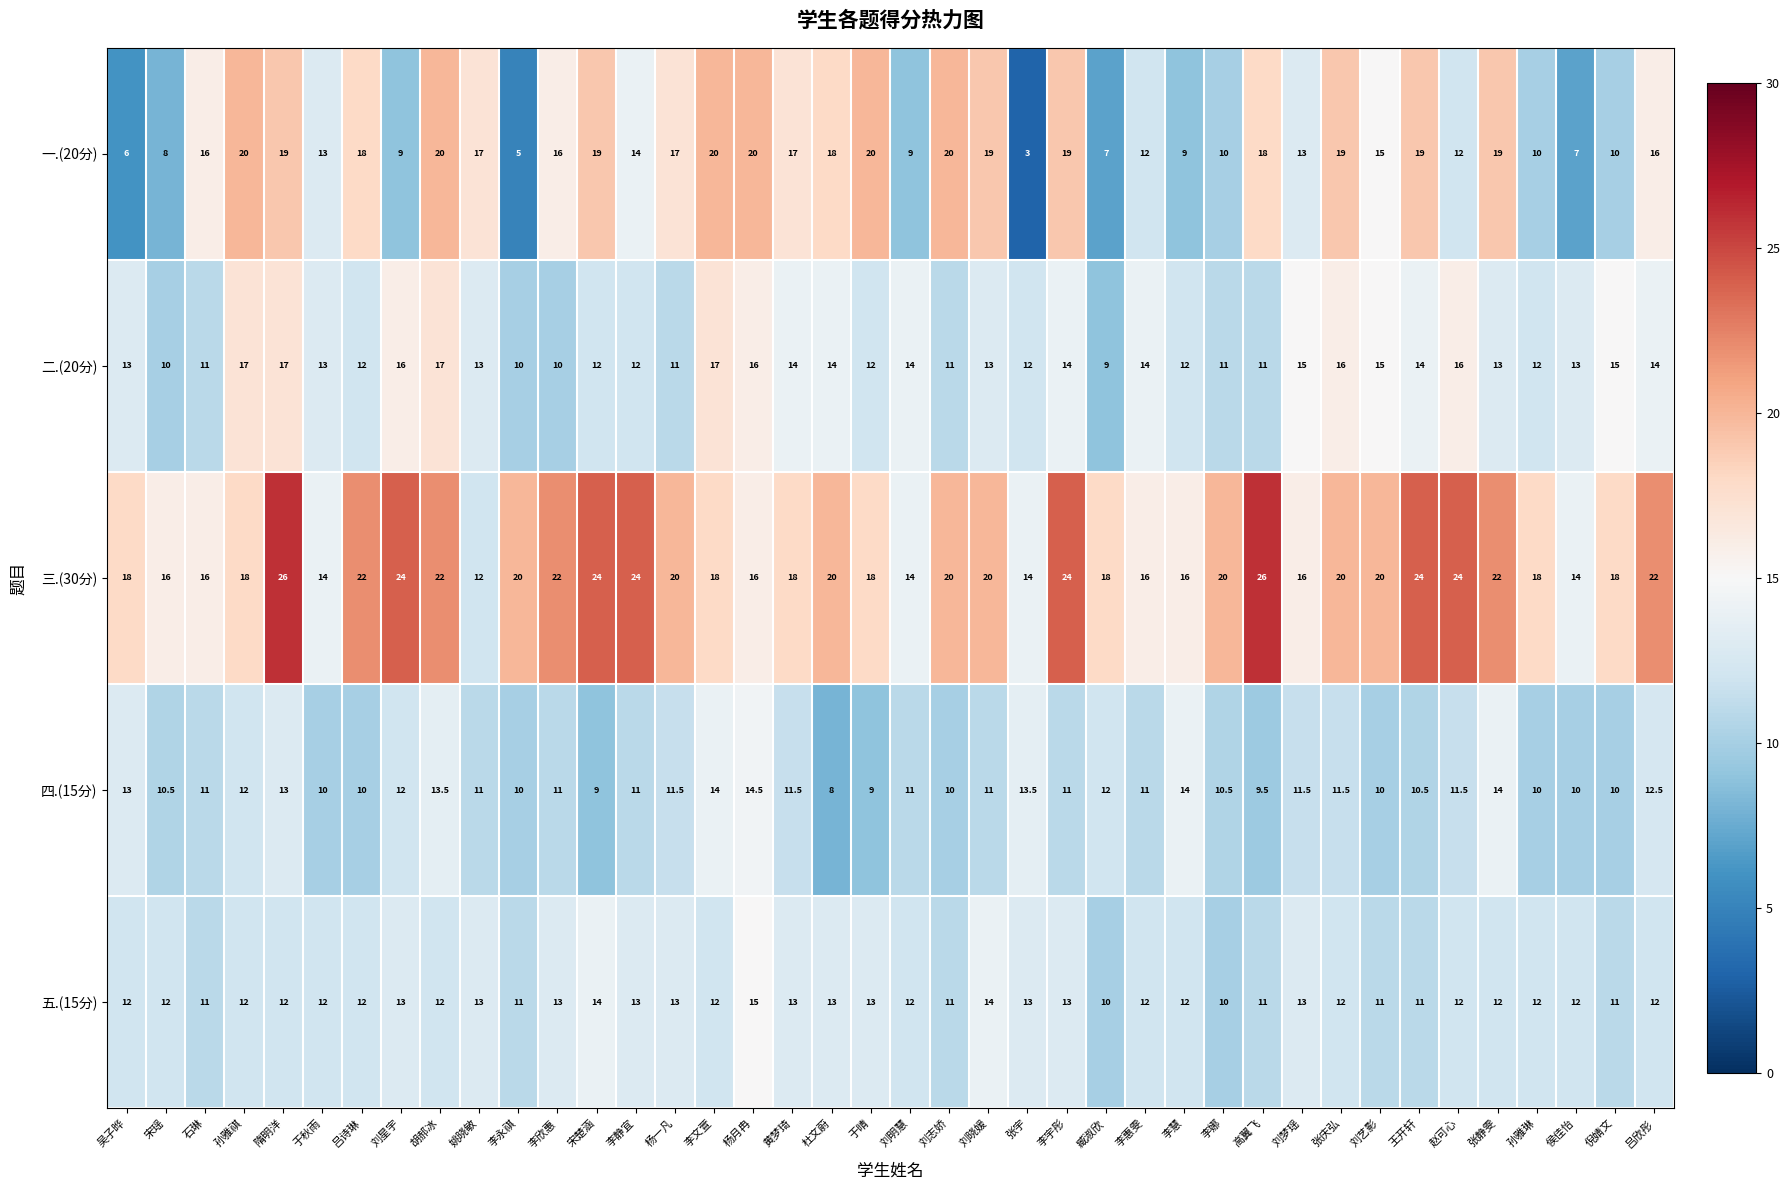

What value does the 四.(15分) series have at 刘晓媛?

11.0